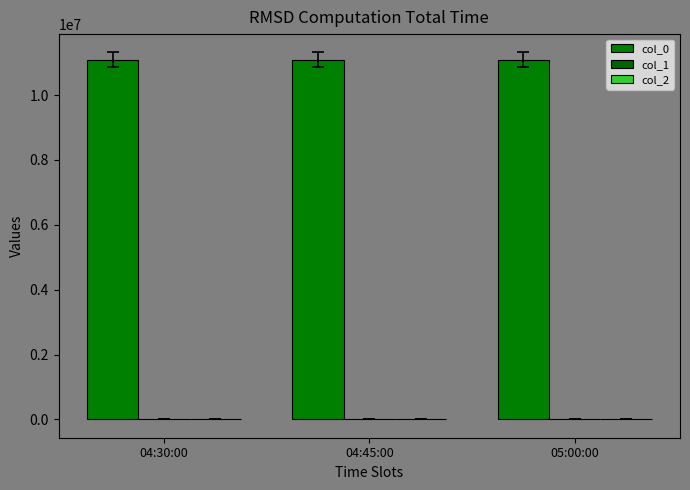

What position from the right is 04:45:00?

2